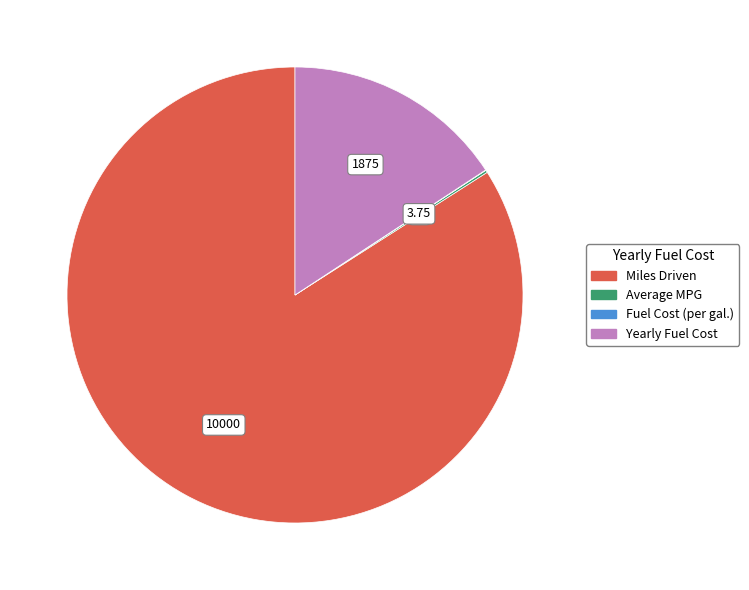

Which slice is the largest?

Miles Driven